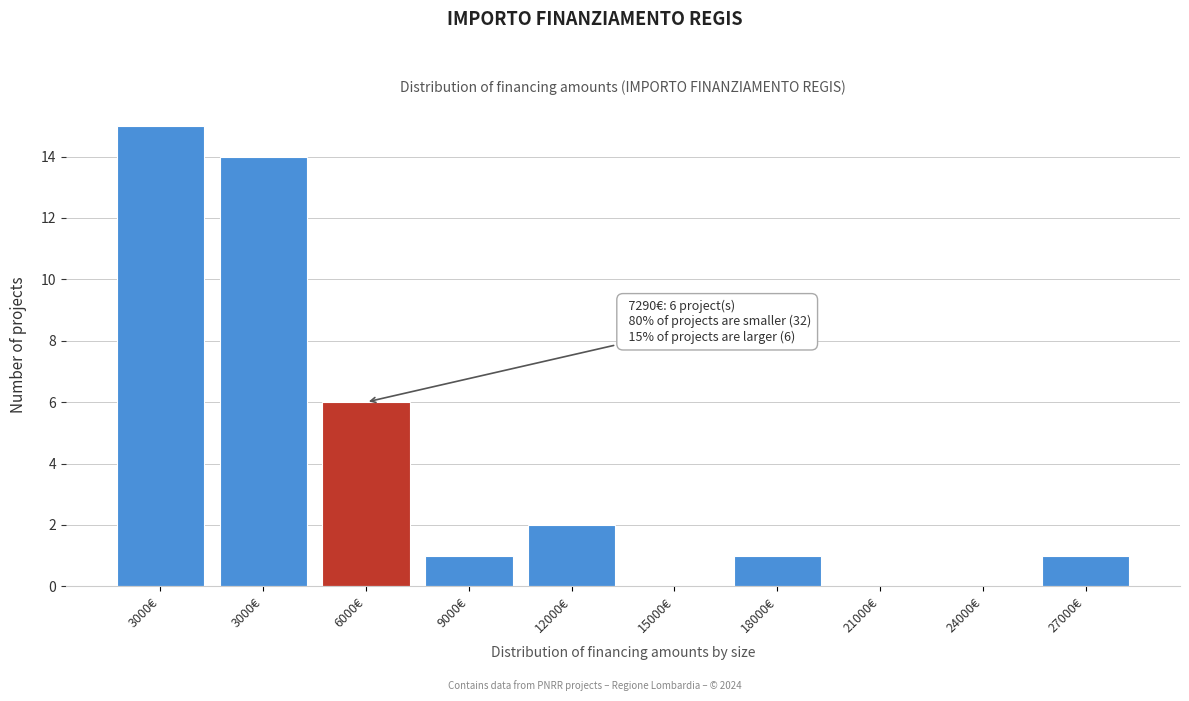

How many categories are shown in the chart?

10